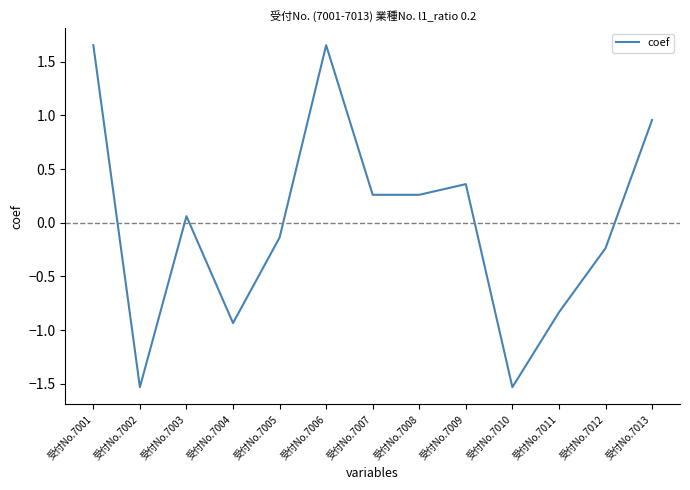

What is the change in value from 受付No.7002 to 受付No.7006?

+3.2